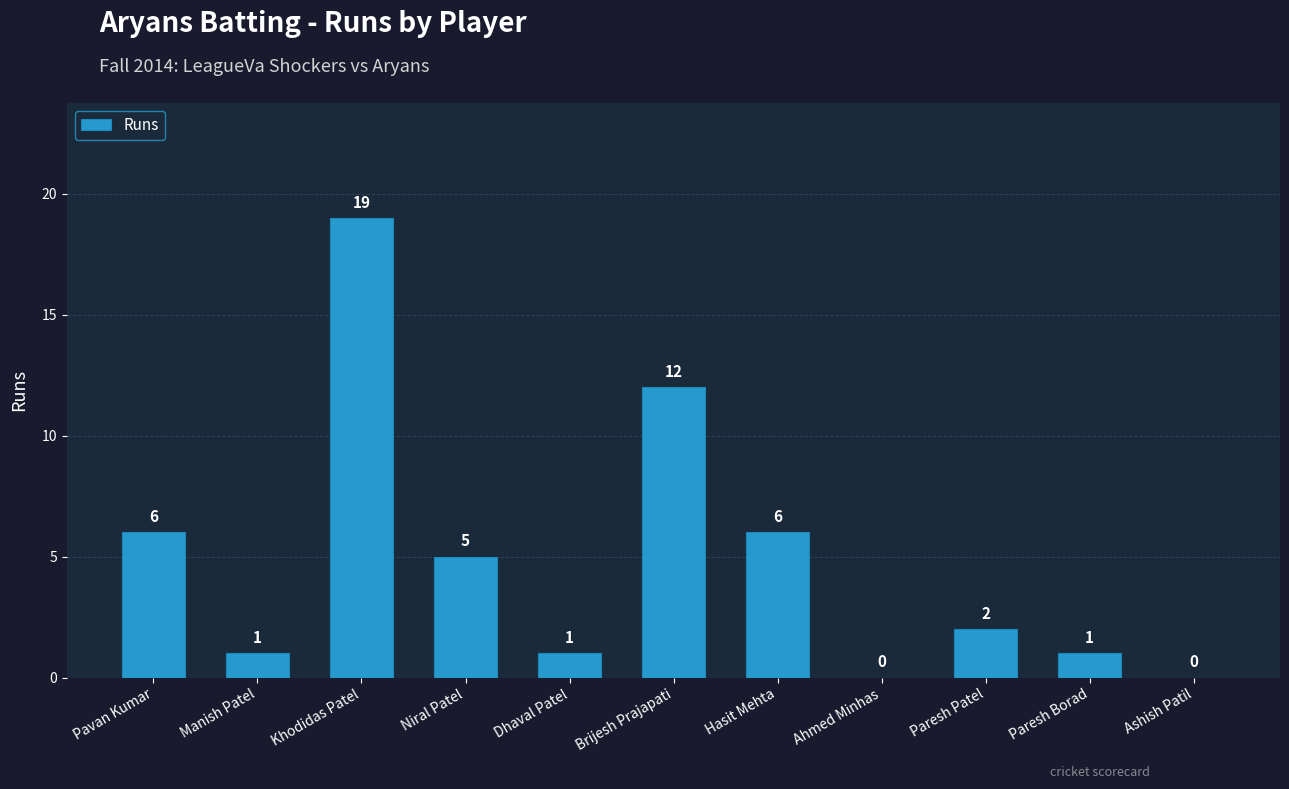

At which label does the data first exceed 2?

Pavan Kumar